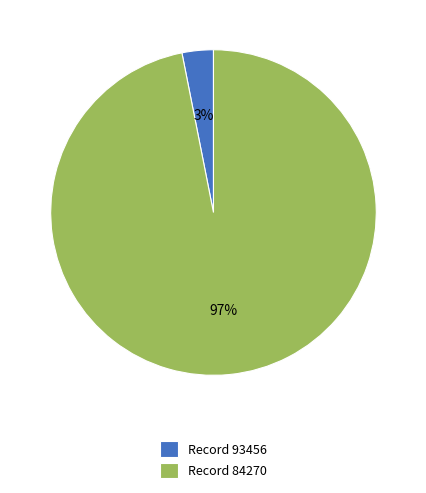

Which has a higher value, Record 84270 or Record 93456?

Record 84270